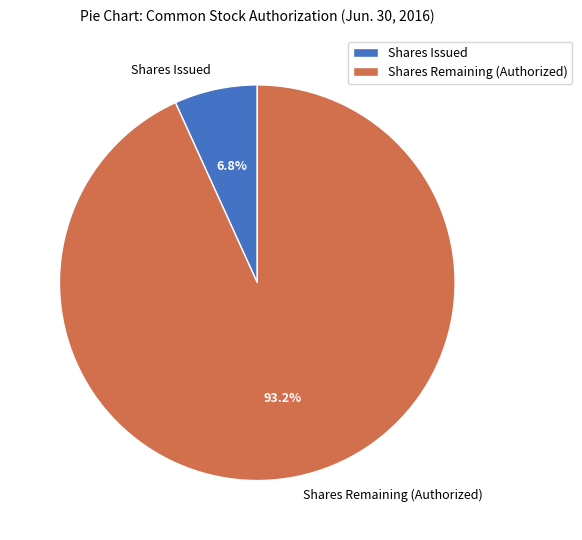

Is there a majority slice in this chart?

Yes